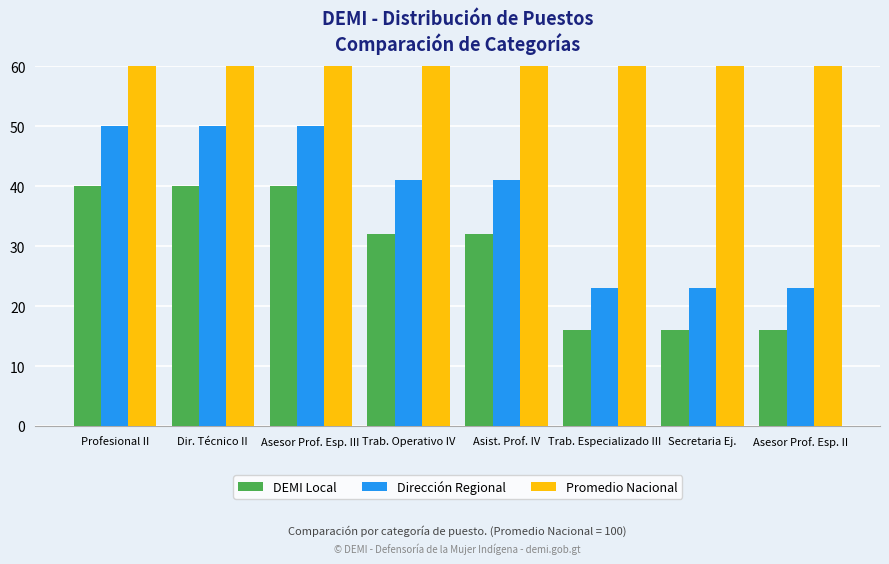

What is the sum of the Dirección Regional values at Dir. Técnico II and Asist. Prof. IV?

91